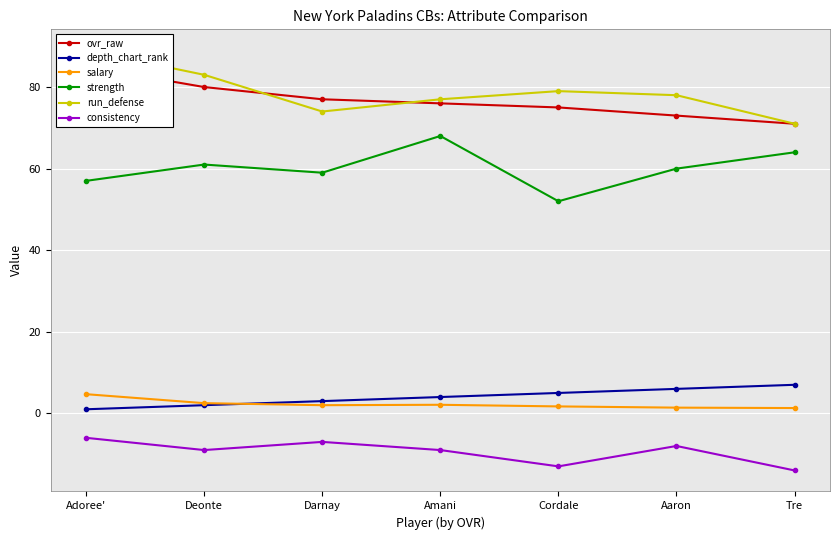

At how many categories does at least one series exceed 45?

7